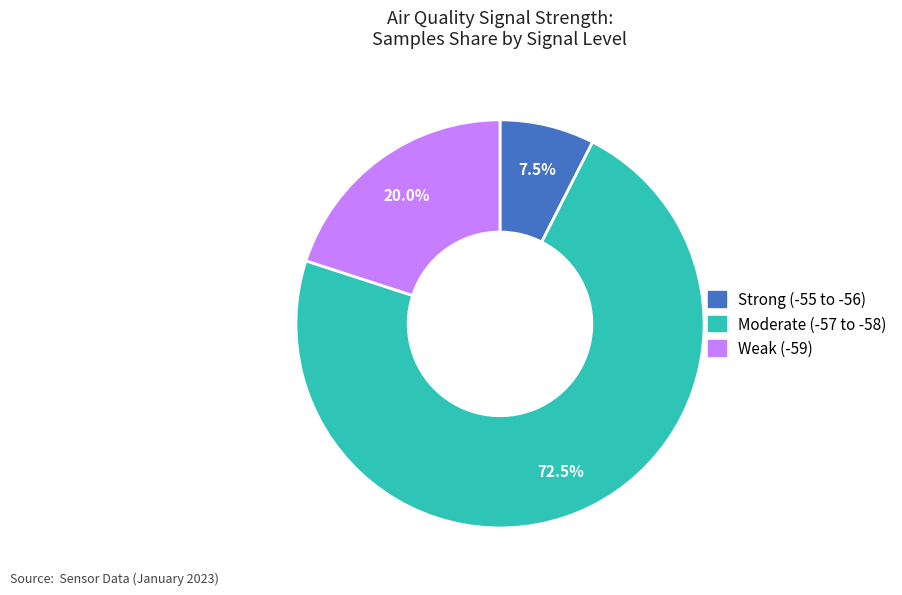

How many slices are in this pie chart?

3